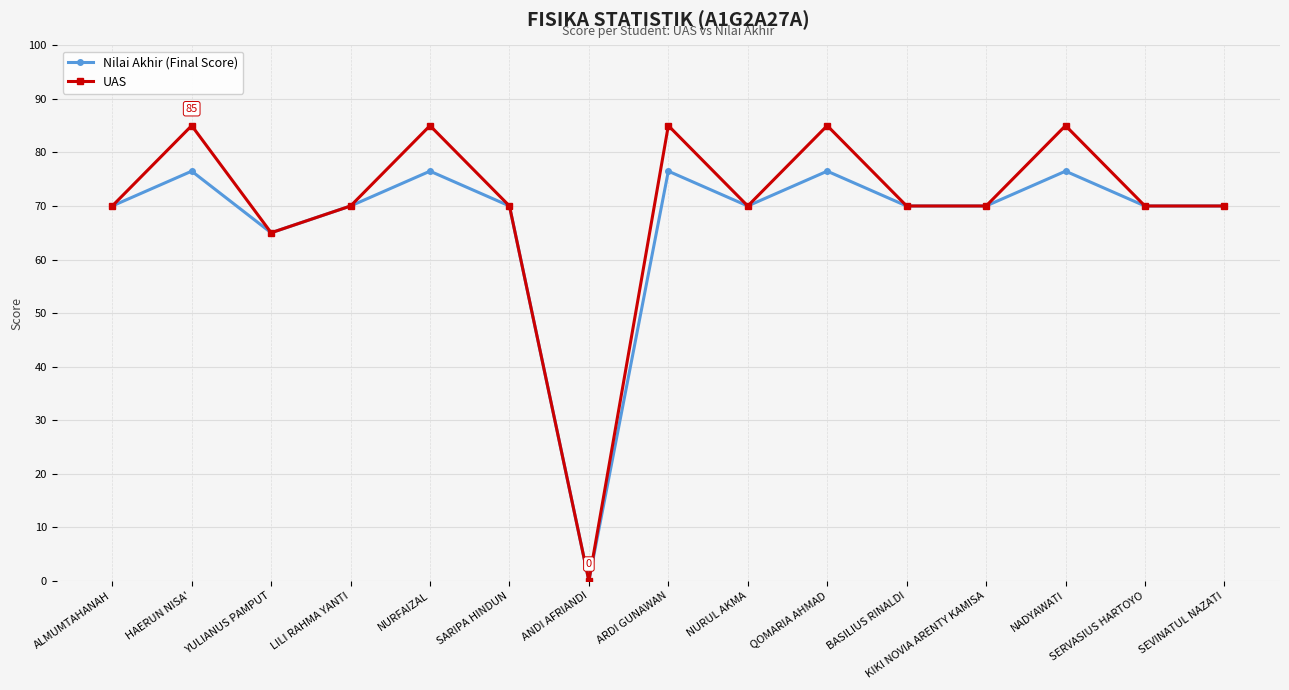

Which series has the widest spread of values?

UAS